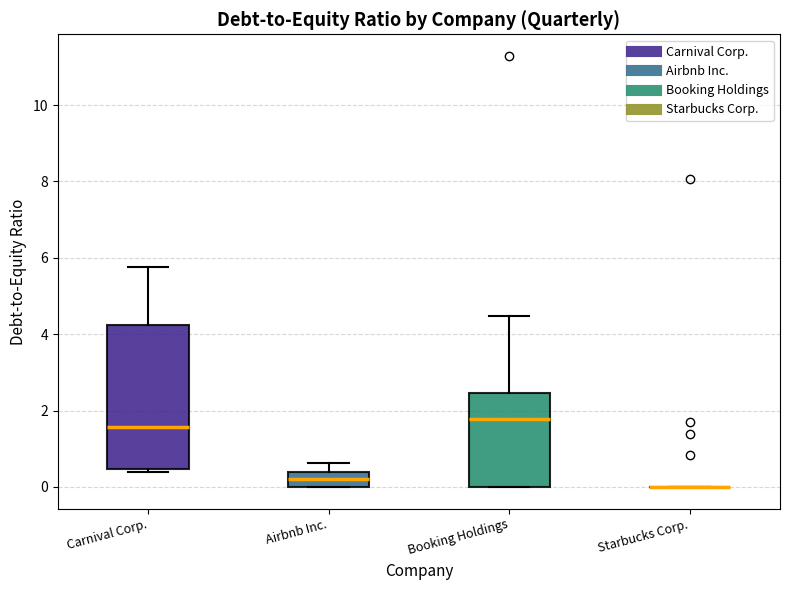

Comparing the boxes themselves (not the whiskers), which one is the tallest?

Carnival Corp.